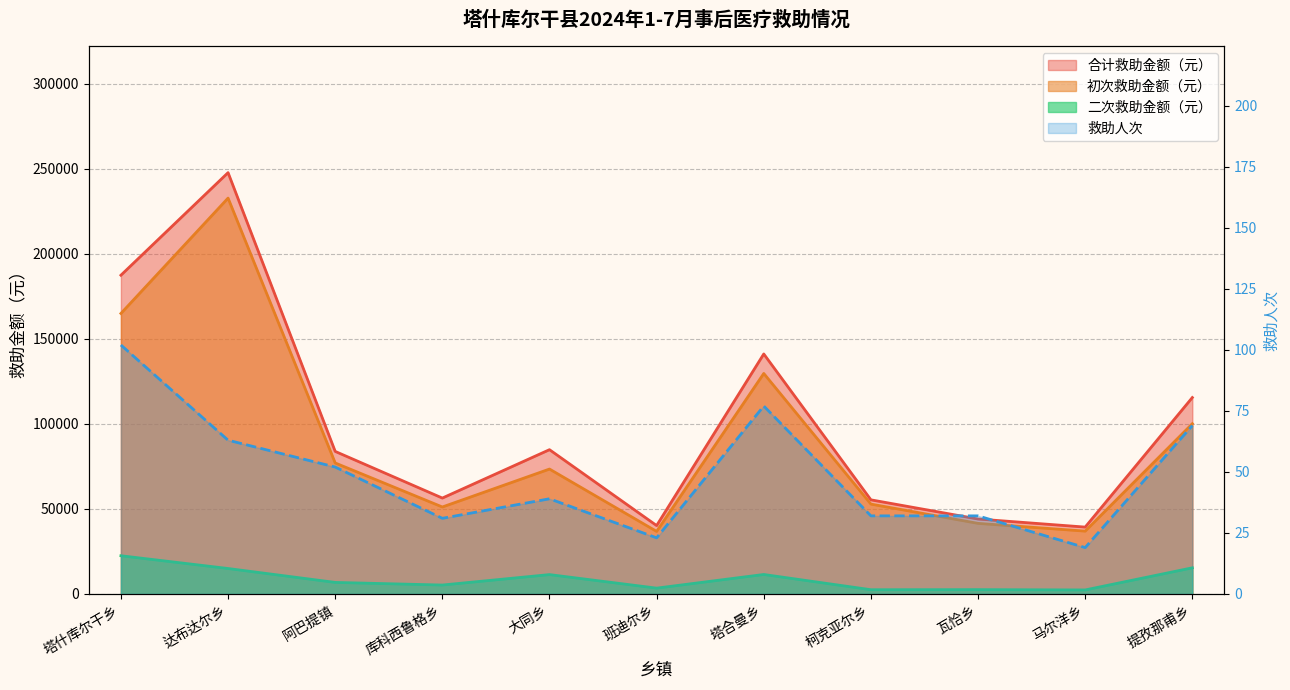

What is the greatest value displayed?

247801.4